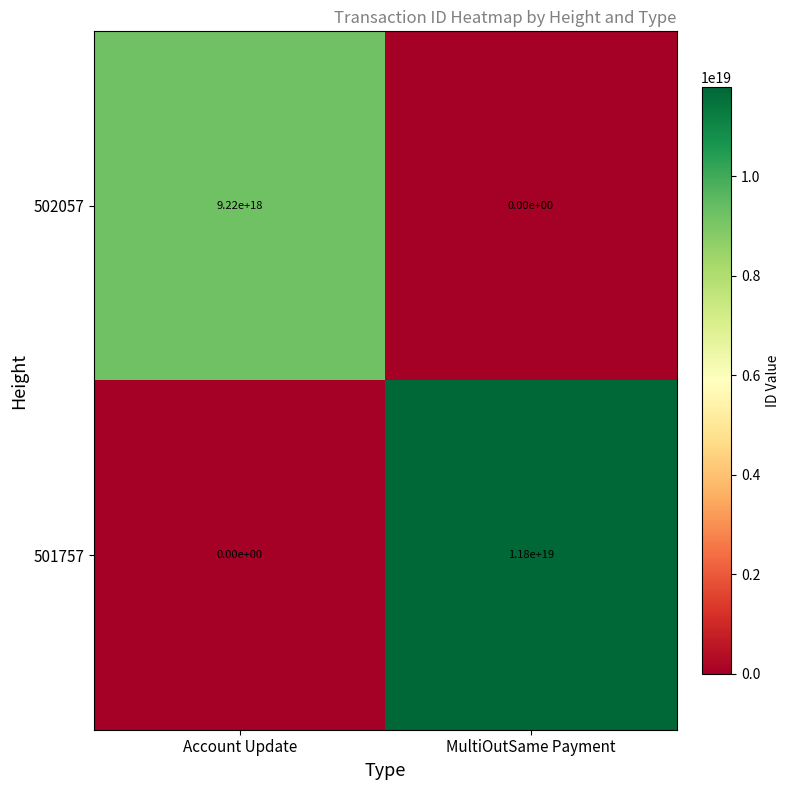

Which category has the highest value across all series?

MultiOutSame Payment